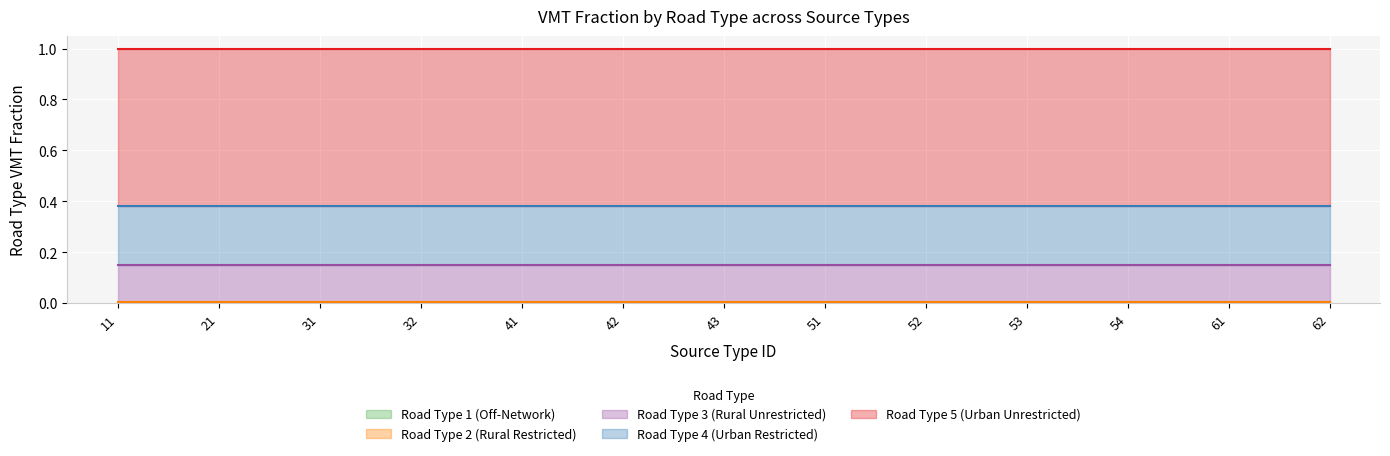

True or false: Road Type 5 (Urban Unrestricted) and Road Type 4 (Urban Restricted) cross at least once.

False